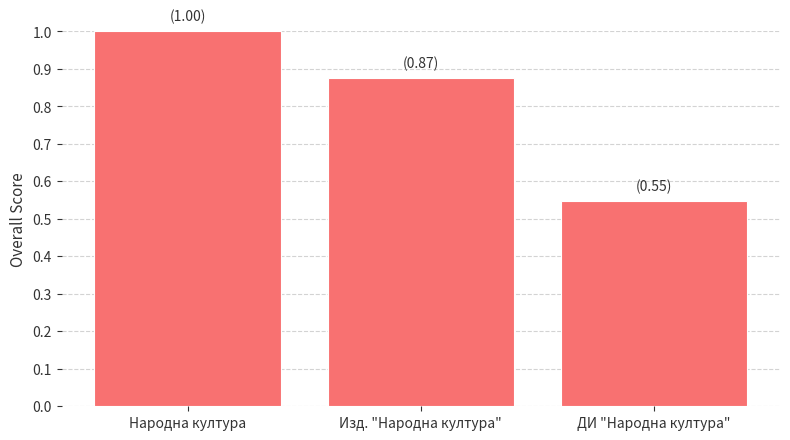

What is the change in value from Народна култура to ДИ "Народна култура"?

-0.5